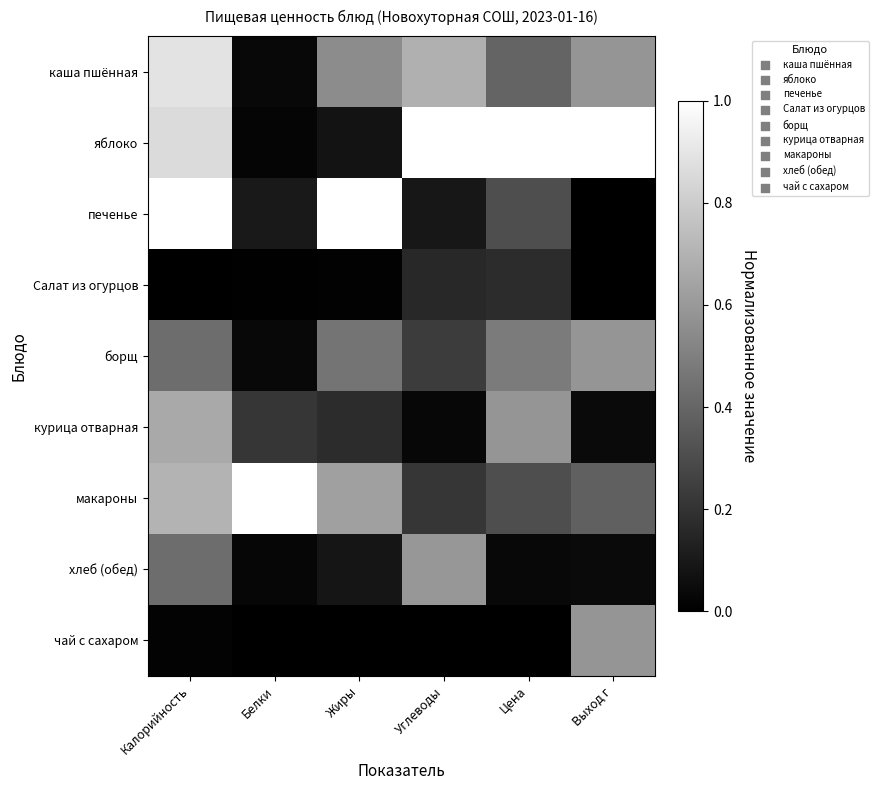

Reading right to left, list all the values displayed in this chart.

каша пшённая: Выход г=0.6	Цена=0.4	Углеводы=0.7	Жиры=0.5	Белки=0.0	Калорийность=0.9
яблоко: Выход г=1.0	Цена=1.0	Углеводы=1.0	Жиры=0.1	Белки=0.0	Калорийность=0.9
печенье: Выход г=0.0	Цена=0.3	Углеводы=0.1	Жиры=1.0	Белки=0.1	Калорийность=1.0
Салат из огурцов: Выход г=0.0	Цена=0.2	Углеводы=0.2	Жиры=0.0	Белки=0.0	Калорийность=0.0
борщ: Выход г=0.6	Цена=0.5	Углеводы=0.2	Жиры=0.5	Белки=0.0	Калорийность=0.4
курица отварная: Выход г=0.0	Цена=0.6	Углеводы=0.0	Жиры=0.2	Белки=0.2	Калорийность=0.7
макароны: Выход г=0.4	Цена=0.3	Углеводы=0.2	Жиры=0.6	Белки=1.0	Калорийность=0.7
хлеб (обед): Выход г=0.0	Цена=0.0	Углеводы=0.6	Жиры=0.1	Белки=0.0	Калорийность=0.4
чай с сахаром: Выход г=0.6	Цена=0.0	Углеводы=0.0	Жиры=0.0	Белки=0.0	Калорийность=0.0